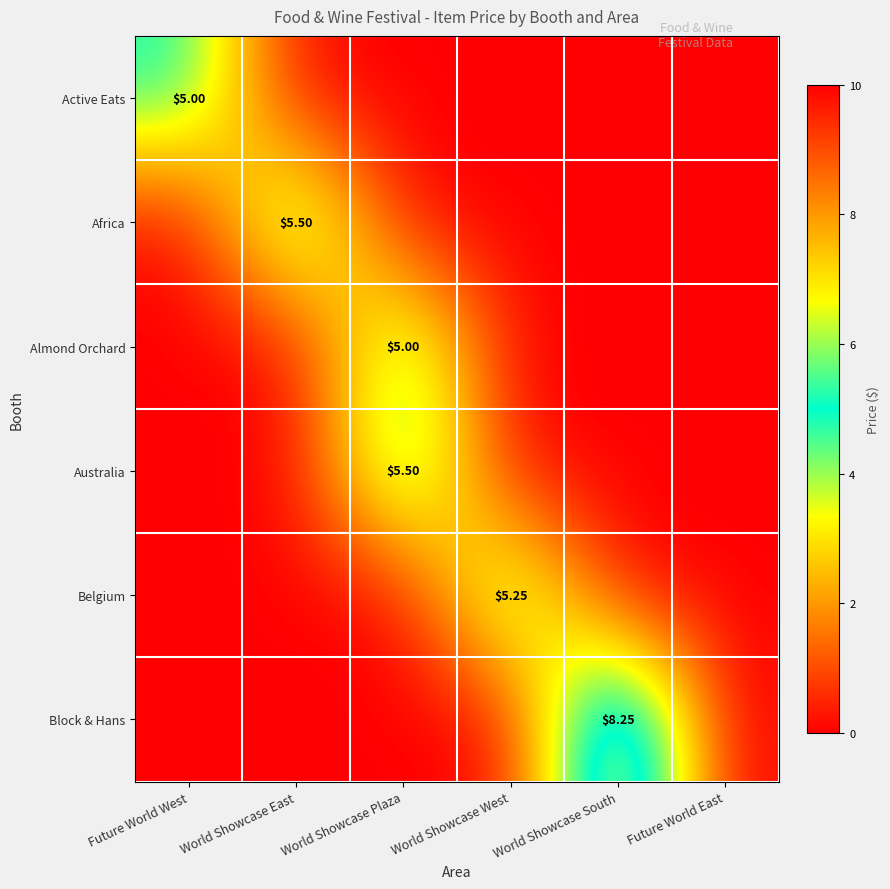

What is the sum of all Almond Orchard values?

5.0